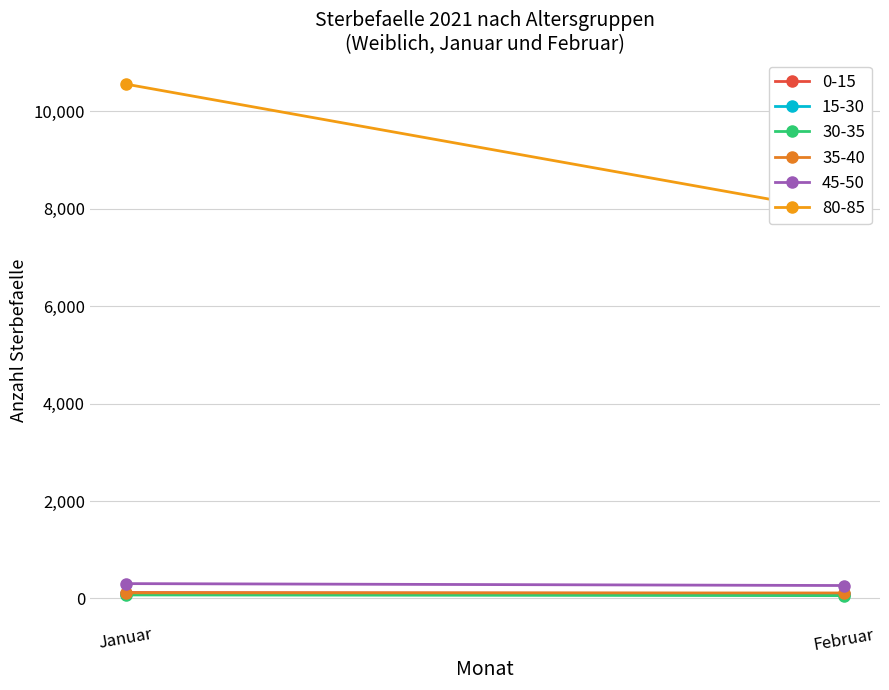

What is the spread (max minus min) of values at Februar?

7864